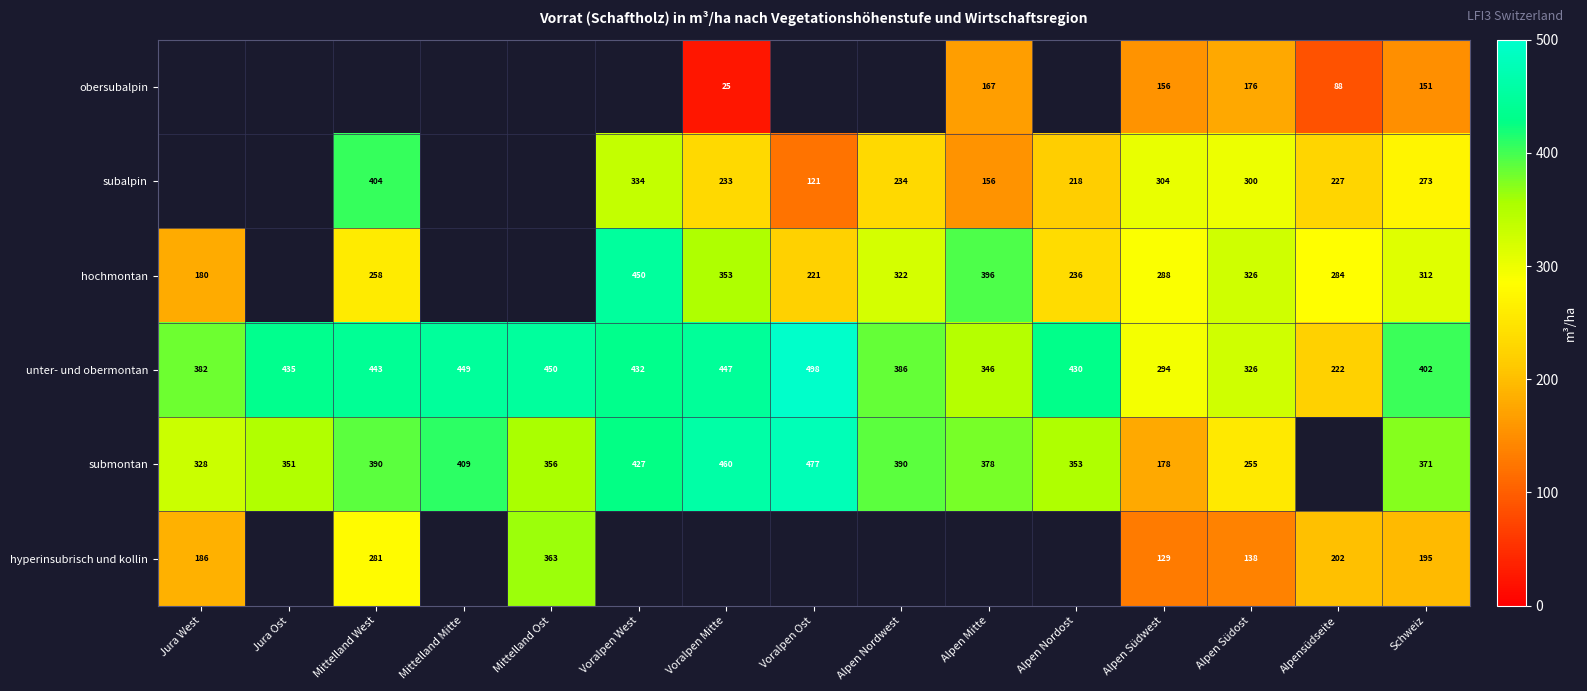

Where is unter- und obermontan nearest to the value 360?

Alpen Mitte